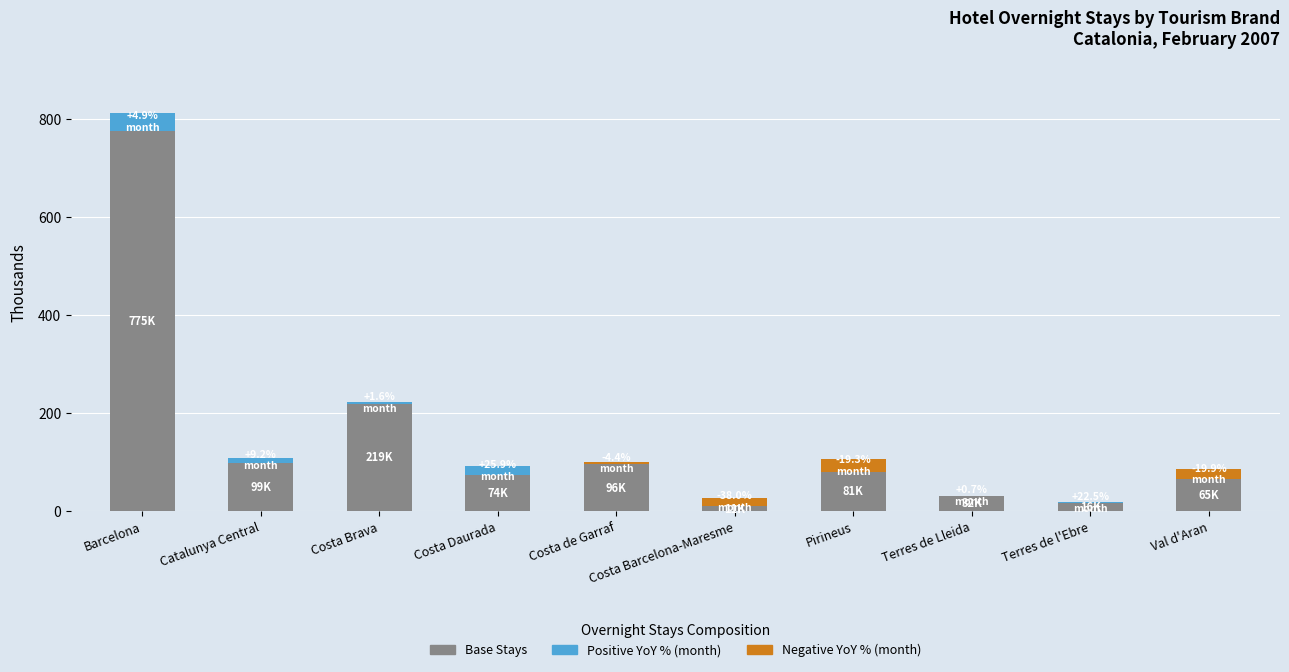

What is the difference between the maximum and minimum values?

763.9